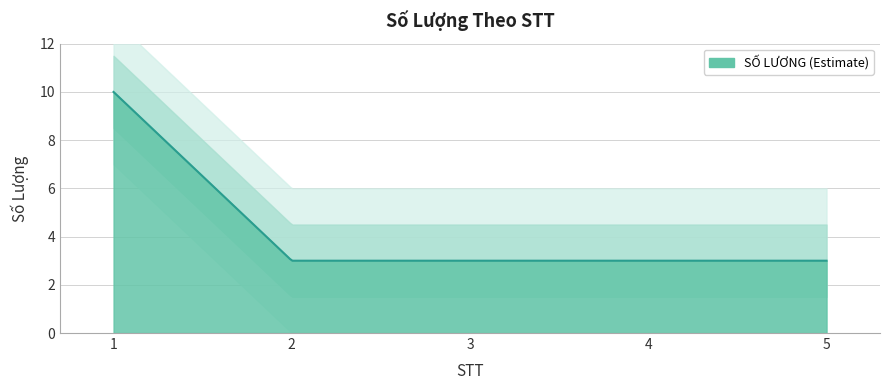

How many values are between 3 and 4?

4